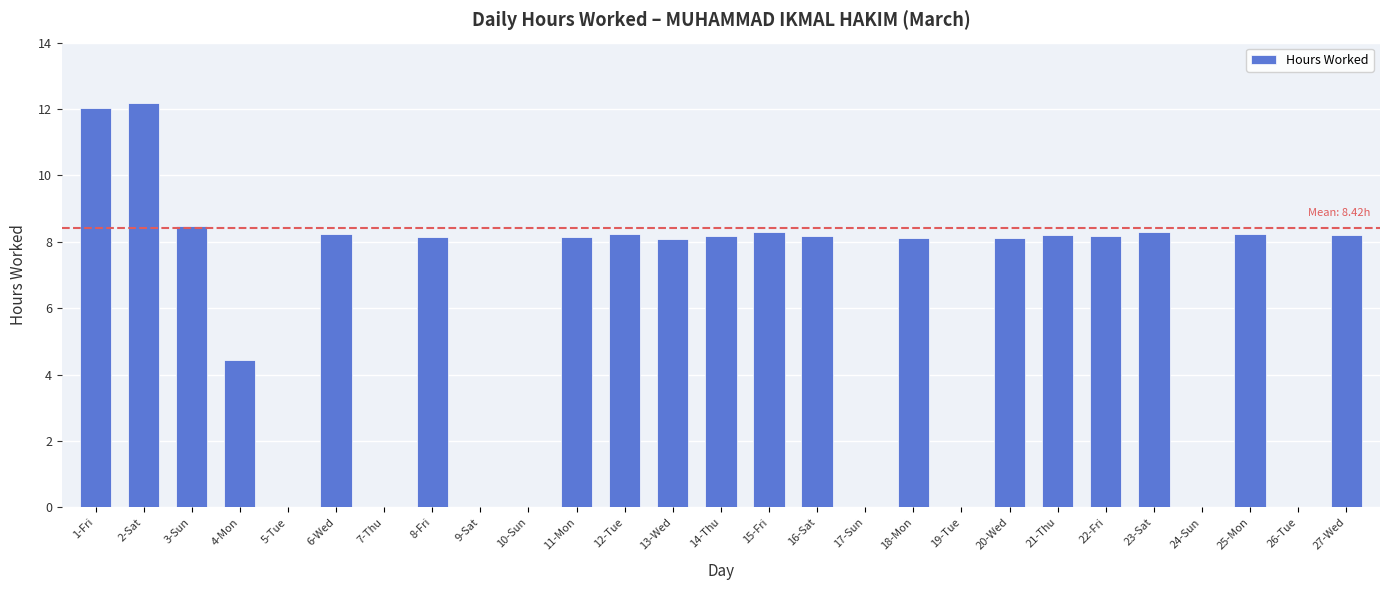

Are the bars grouped side by side (vs. stacked)?

No